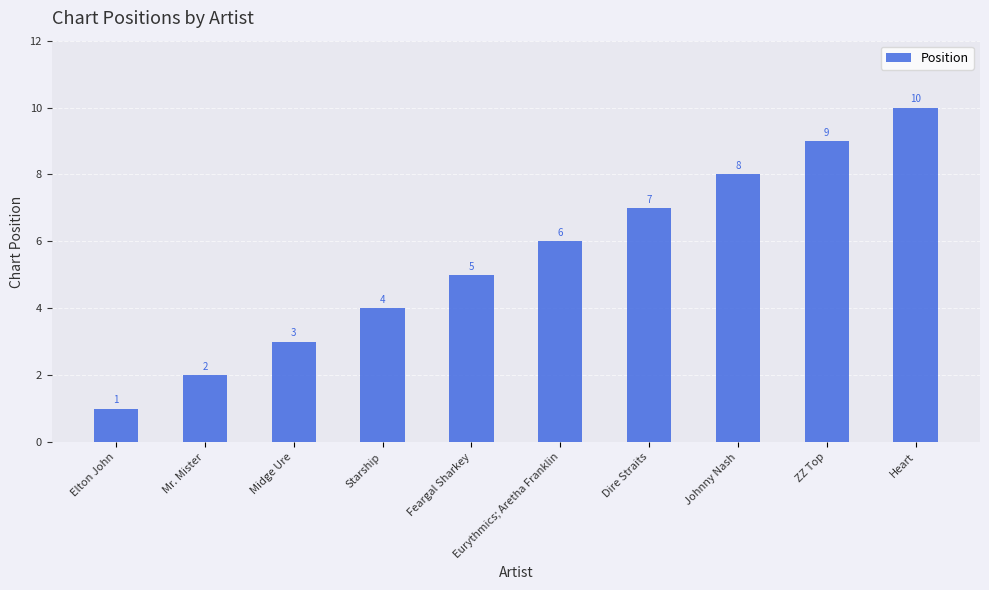

How many values are between 3 and 8?

6